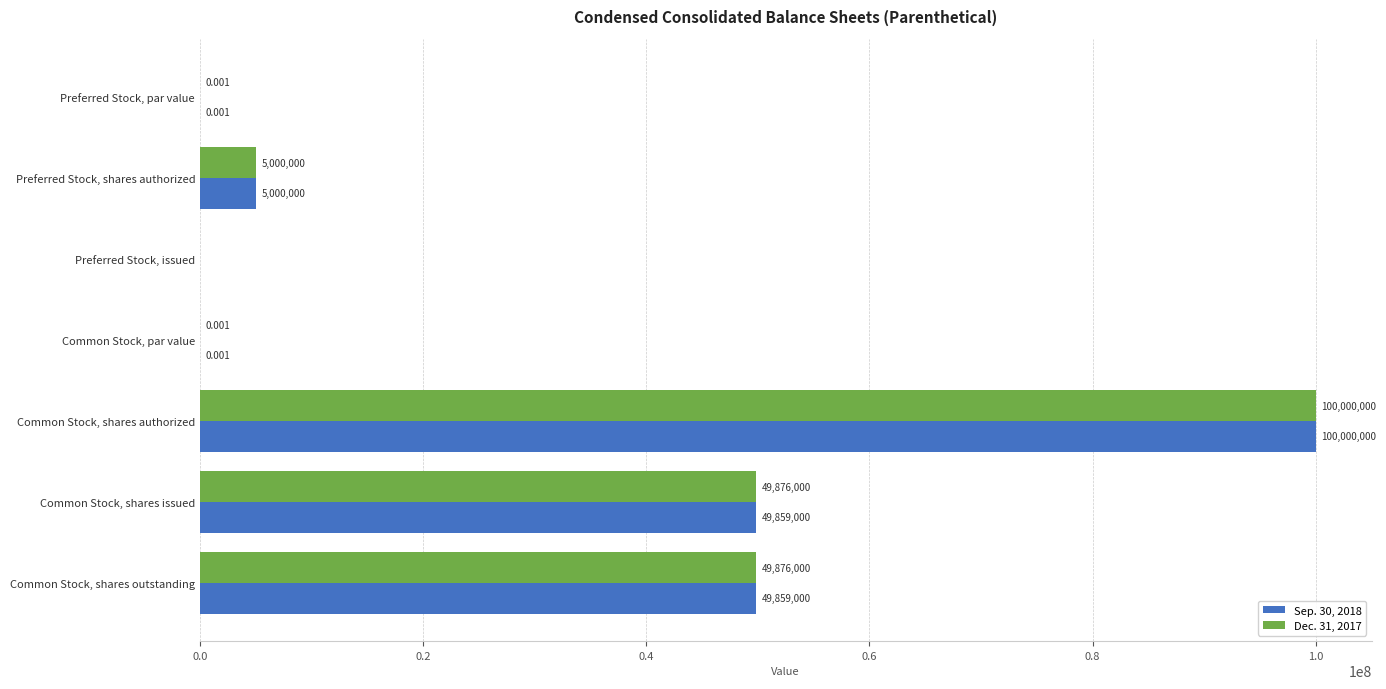

Is the value of Dec. 31, 2017 at Common Stock, par value greater than the value of Sep. 30, 2018 at Preferred Stock, issued?

Yes